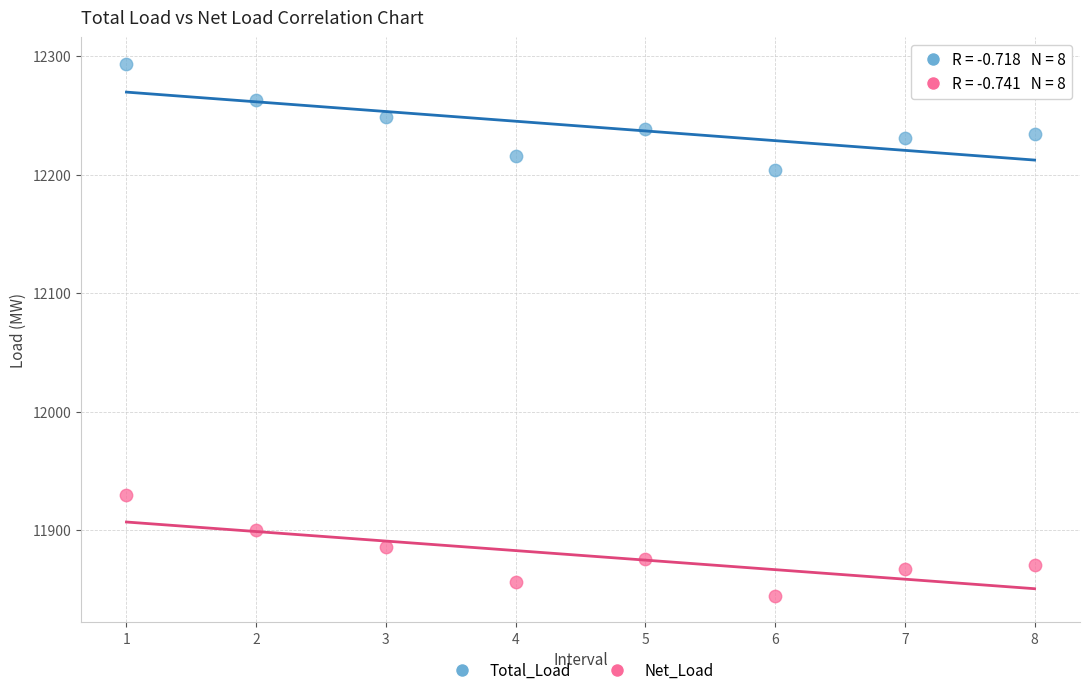

Which series has the largest Y range (max minus min)?

Total_Load